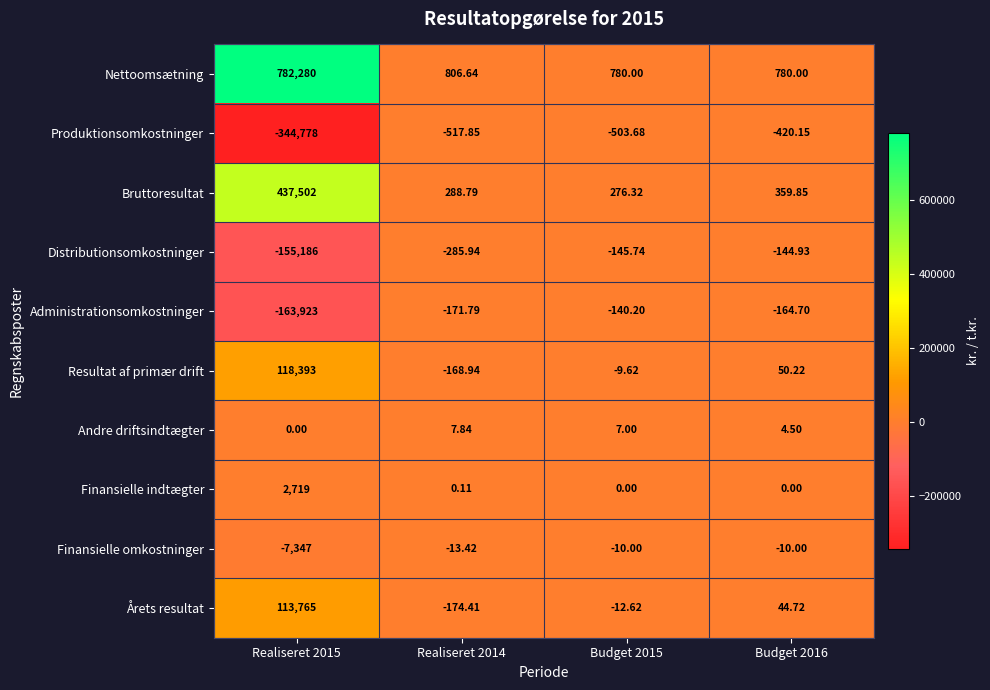

Which series changed the most between Realiseret 2014 and Budget 2015?

Årets resultat